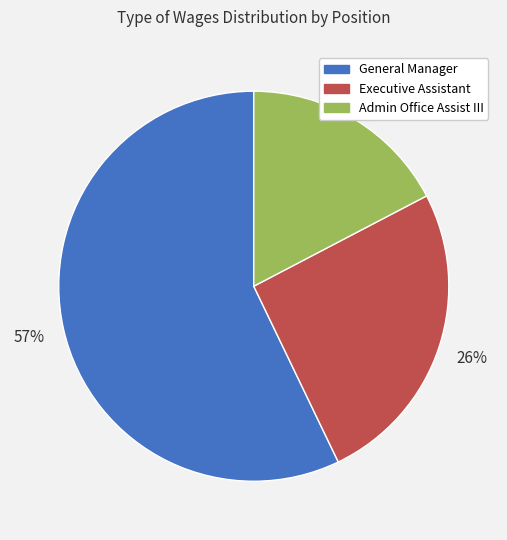

Between General Manager and Admin Office Assist III, which is larger?

General Manager